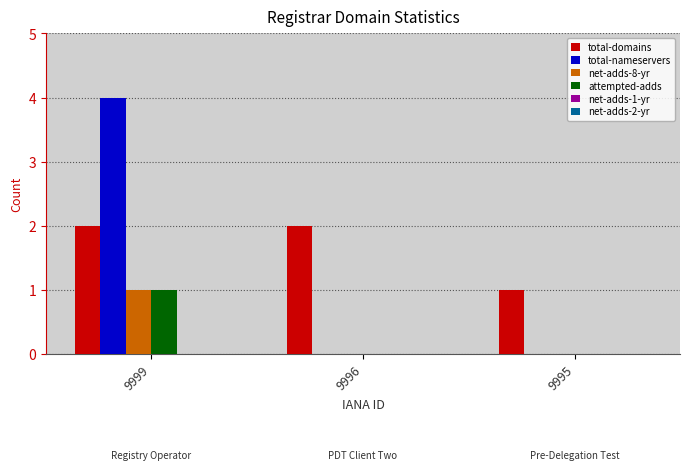

True or false: net-adds-8-yr has a value of -1 at 9996.

False